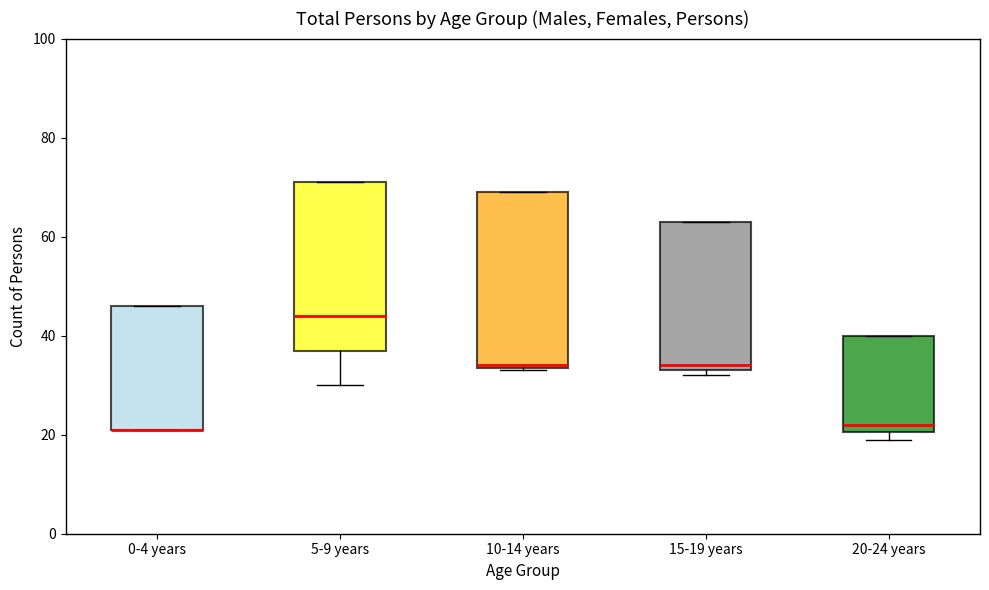

Reading left to right, read every box against the y-axis: the position of its median line, the range the box covers, and the ends of its whiskers. The values are not printed on the chart, so give them approximately, as read against the axis.

0-4 years: median 22 (drawn on the box's lower edge), box 22 to 46, whiskers 22 to 46
5-9 years: median 44, box 38 to 72, whiskers 30 to 72
10-14 years: median 34, box 34 to 70, whiskers 34 to 70
15-19 years: median 34 (just above the box's lower edge), box 34 to 64, whiskers 32 to 64
20-24 years: median 22, box 20 to 40, whiskers 20 (just below the box's lower edge) to 40